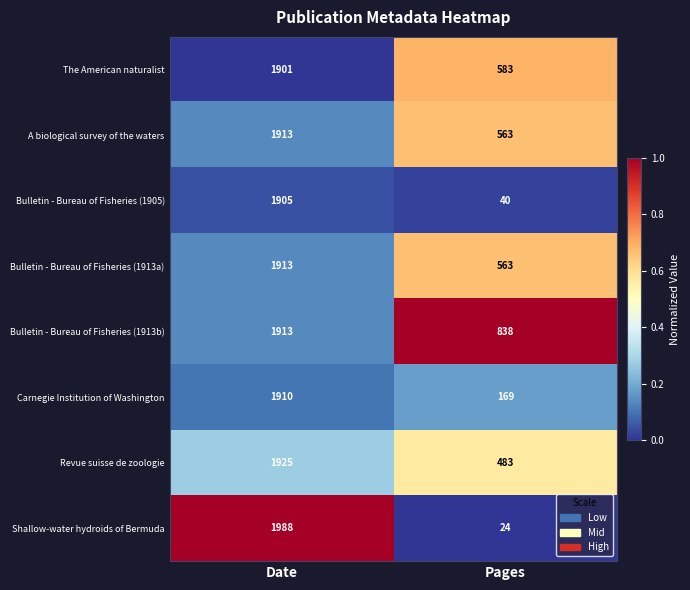

Reading left to right, list all the values displayed in this chart.

The American naturalist: 1901	583
A biological survey of the waters: 1913	563
Bulletin - Bureau of Fisheries (1905): 1905	40
Bulletin - Bureau of Fisheries (1913a): 1913	563
Bulletin - Bureau of Fisheries (1913b): 1913	838
Carnegie Institution of Washington: 1910	169
Revue suisse de zoologie: 1925	483
Shallow-water hydroids of Bermuda: 1988	24